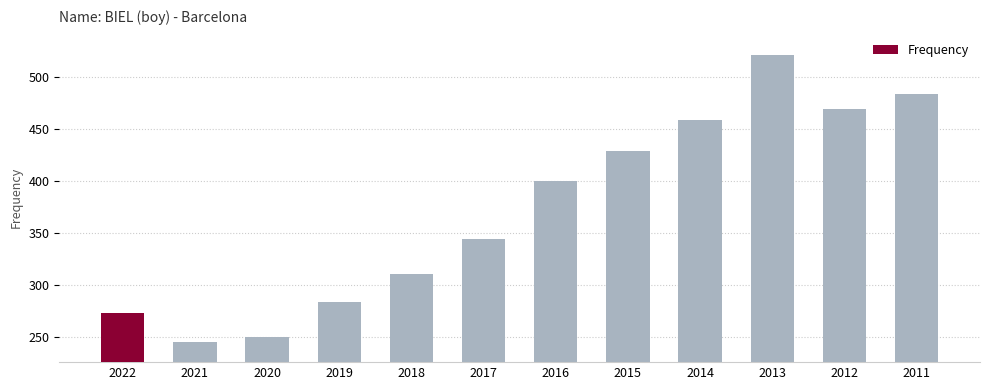

Approximately how many times larger is the value at 2015 compared to 2022?

1.6